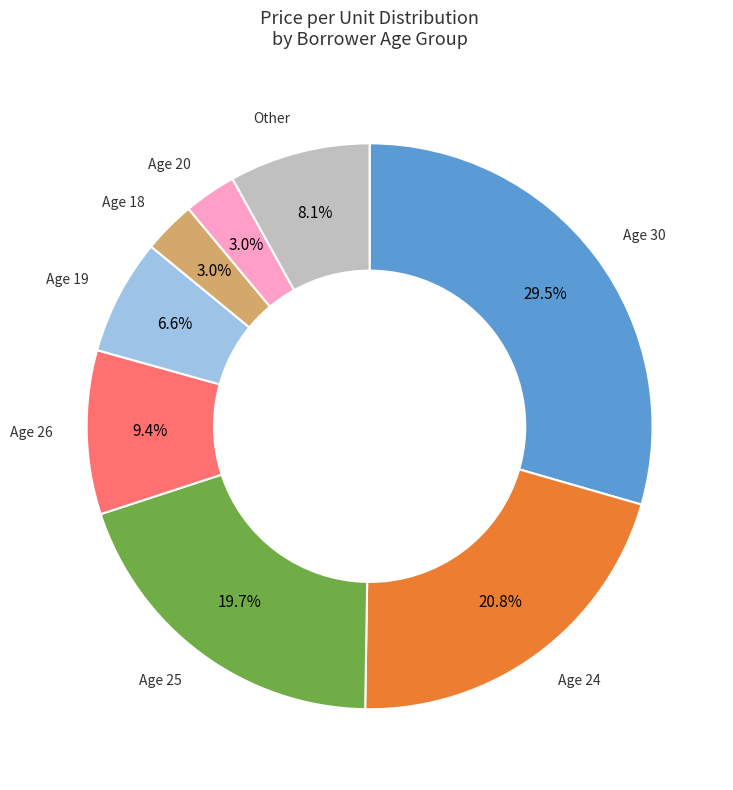

Is there any slice that represents more than half of the pie?

No